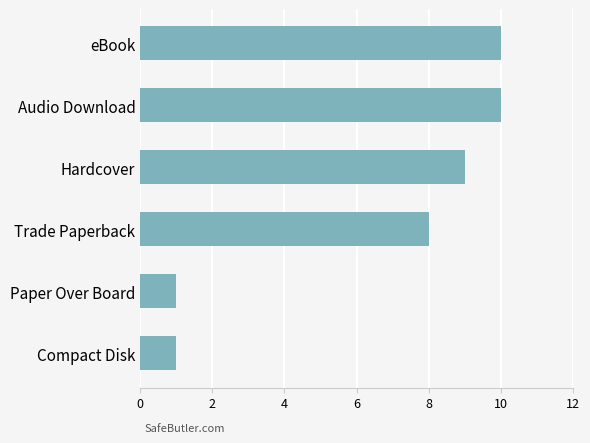

What is the difference between the second highest and second lowest values?

9